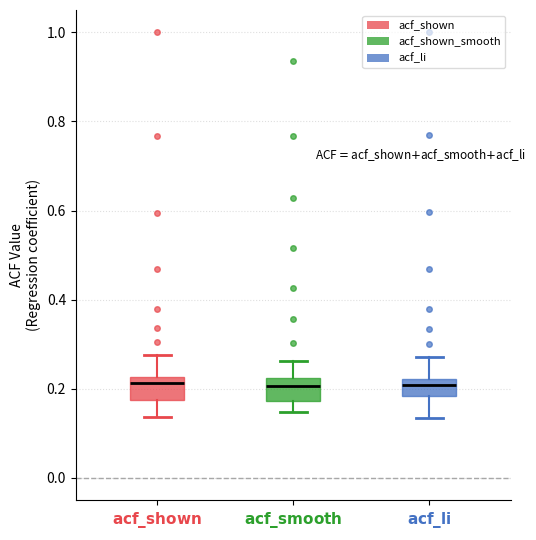

Reading left to right, read every box against the y-axis: the position of its median line, the range the box covers, and the ends of its whiskers. The values are not printed on the chart, so give them approximately, as read against the axis.

$\mathbf{acf\_shown}$: median 0.22 (just below the box's upper edge), box 0.18 to 0.22, whiskers 0.14 to 0.28
$\mathbf{acf\_smooth}$: median 0.20, box 0.18 to 0.22, whiskers 0.14 to 0.26
$\mathbf{acf\_li}$: median 0.20, box 0.18 to 0.22, whiskers 0.14 to 0.28